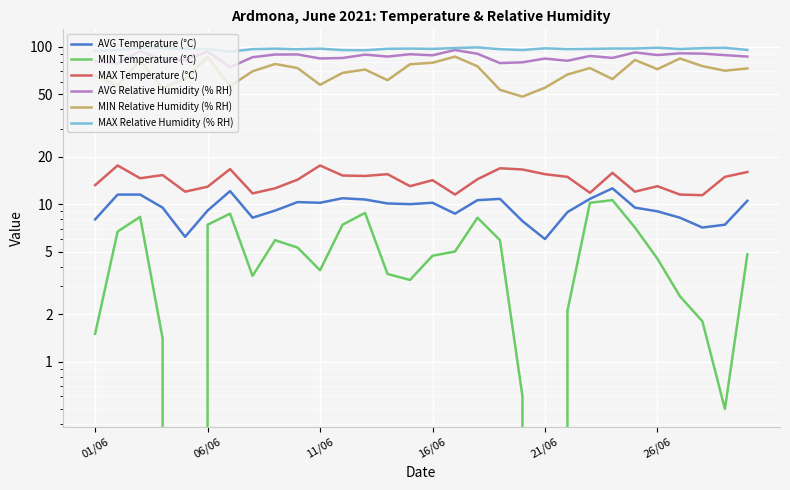

True or false: MIN Temperature (°C) has a value of 6.7 at 22.

False